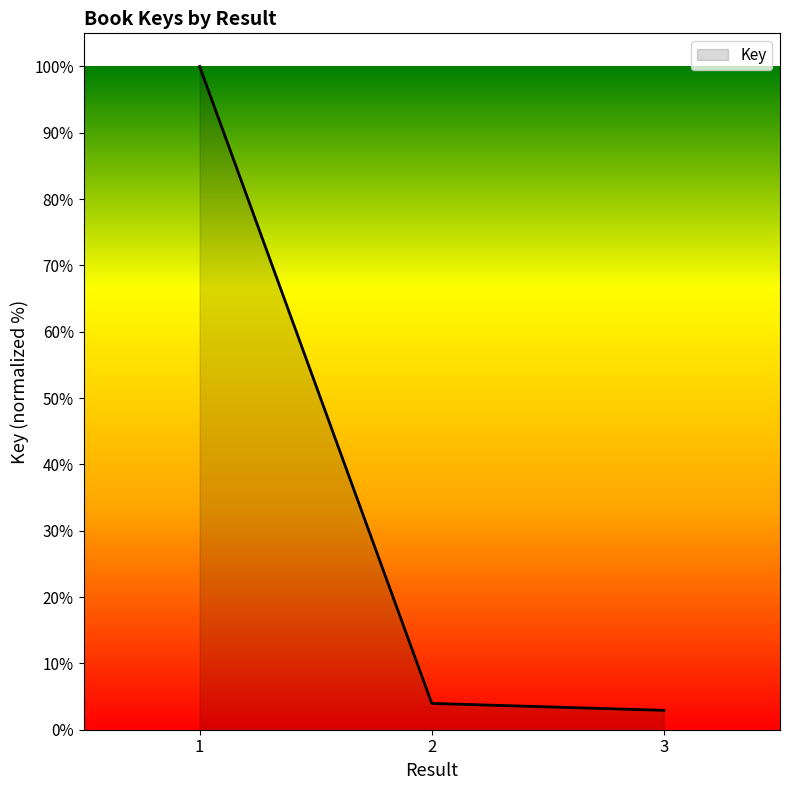

What is the difference between the maximum and minimum values?

97.1